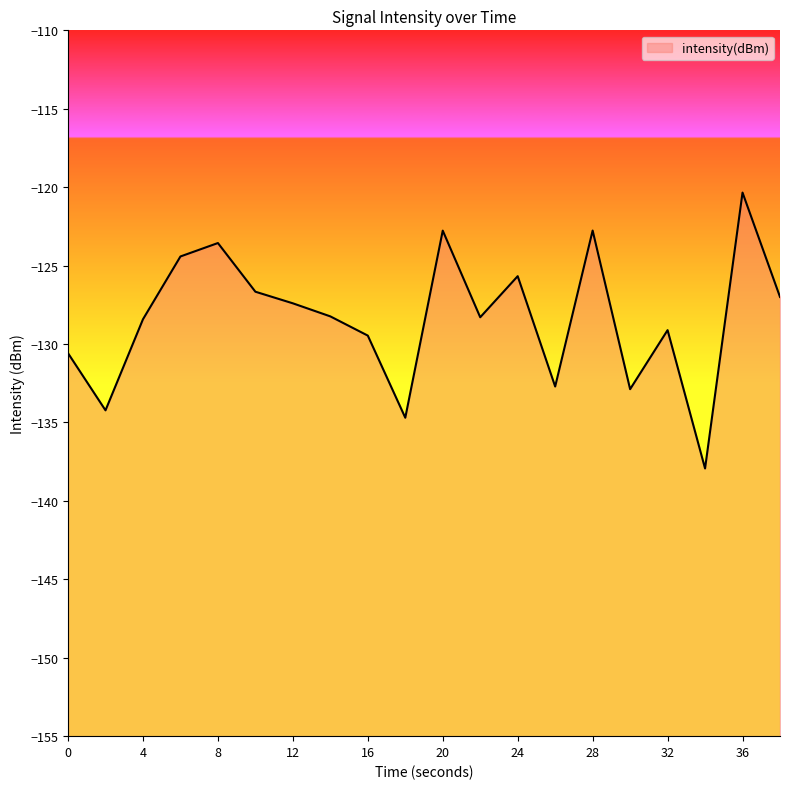

What is the value of the 9th point from the left?

-129.5